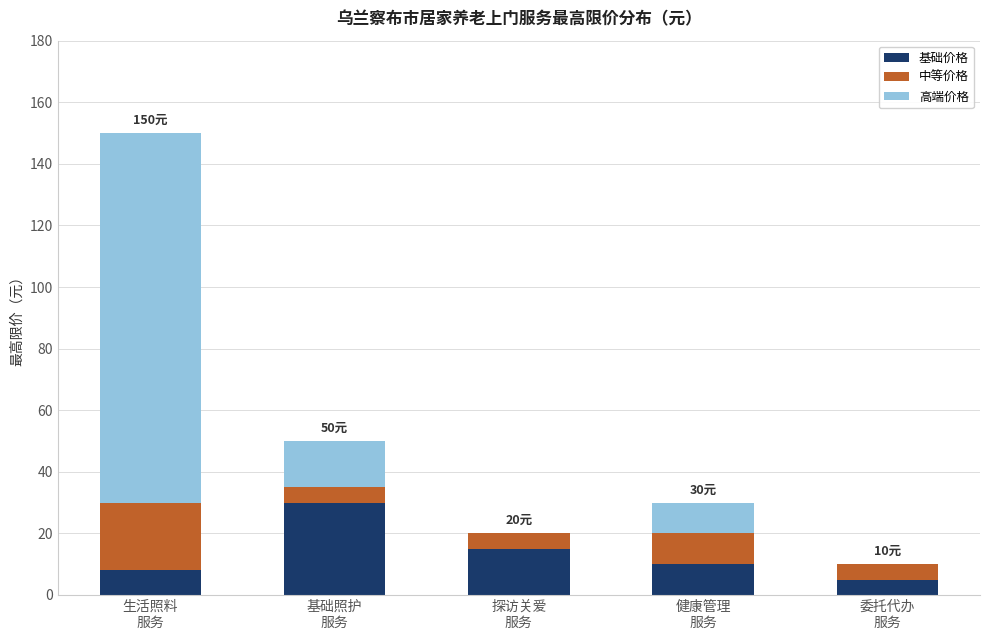

Count the number of categories in the chart.

5